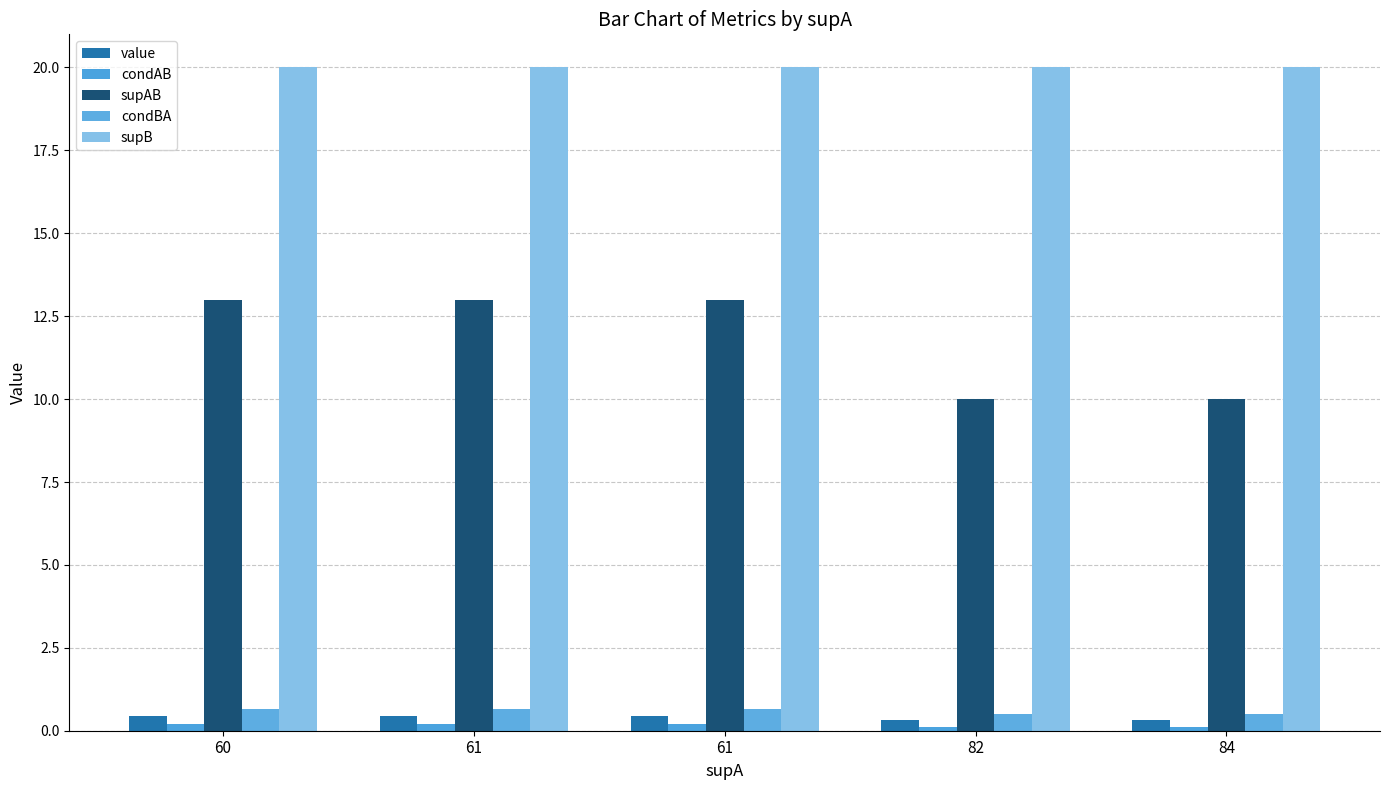

Is the value of condAB at 84 greater than the value of value at 82?

No